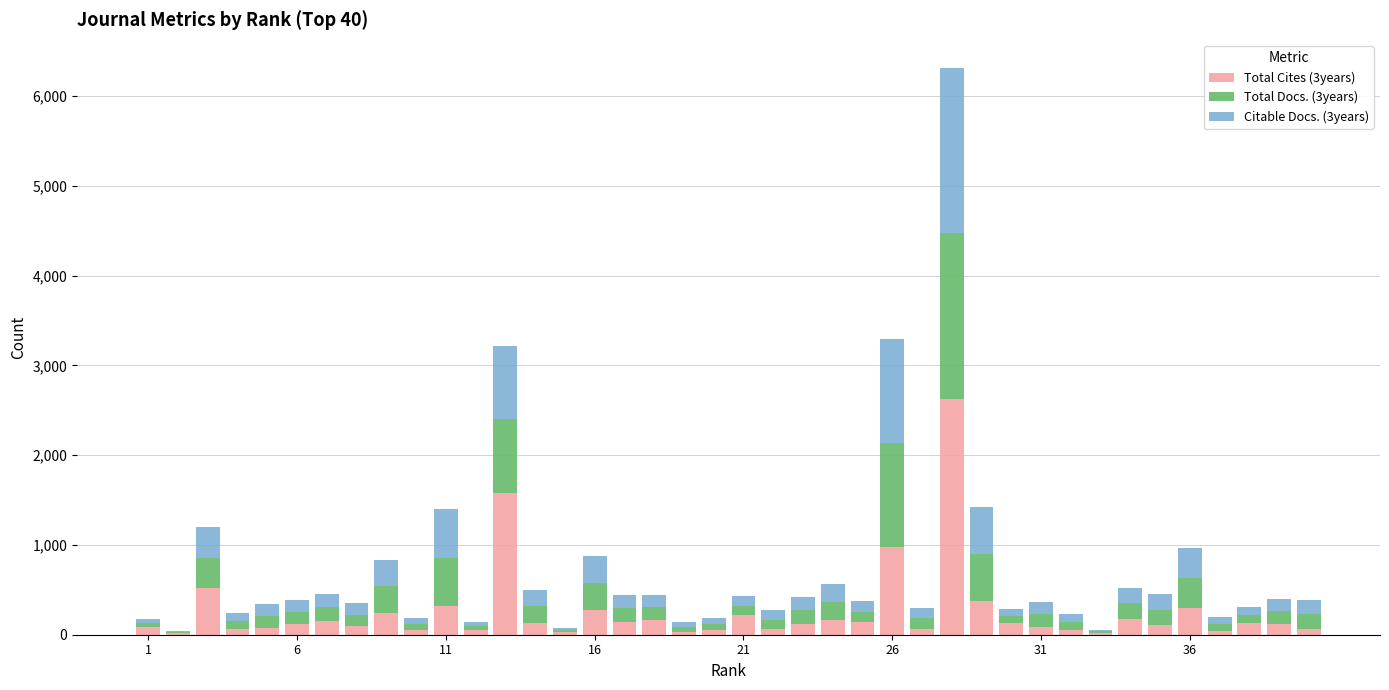

Are the bars grouped side by side (vs. stacked)?

No